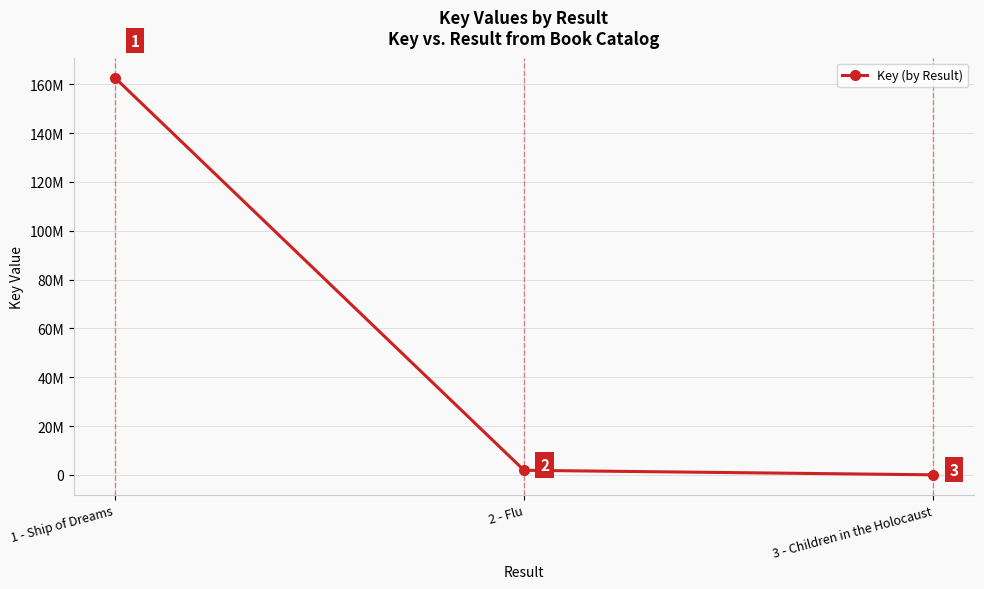

Does the chart have visible grid lines?

Yes